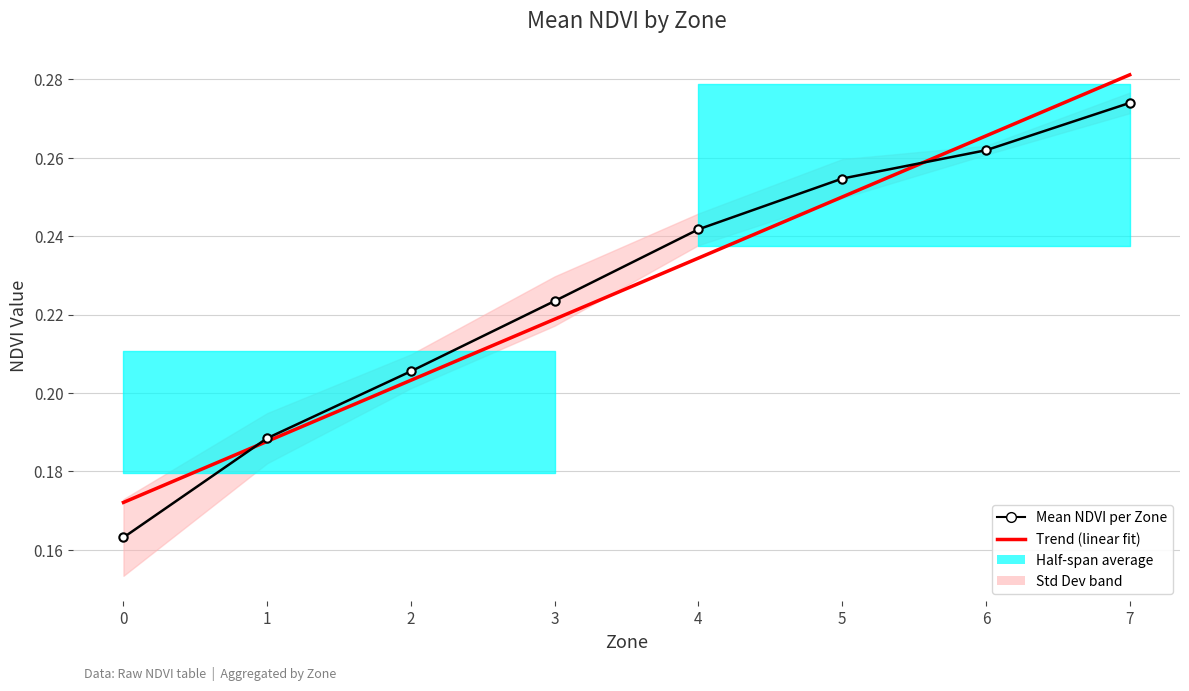

Rank the categories by Mean NDVI per Zone value from lowest to highest.

0, 1, 2, 3, 4, 5, 6, 7